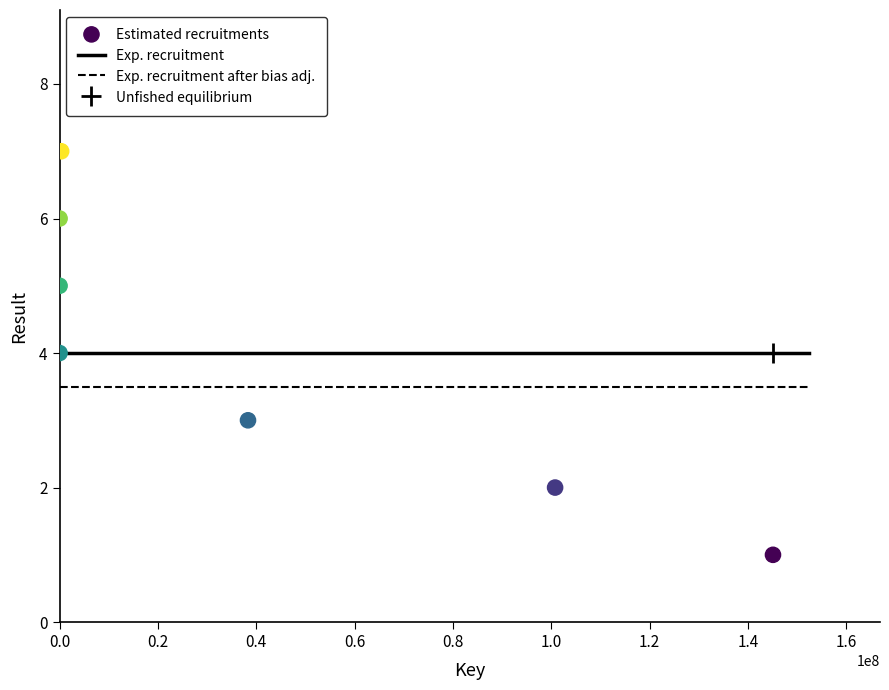

What is the average Y value?

4